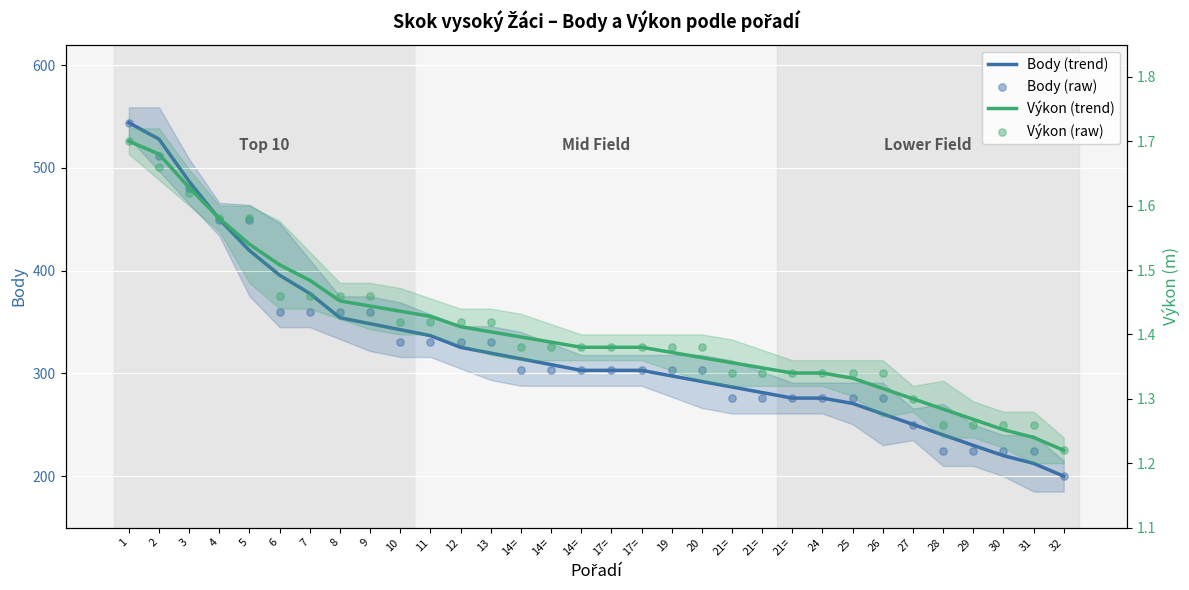

What is the total value across all series at 14=?

620.0